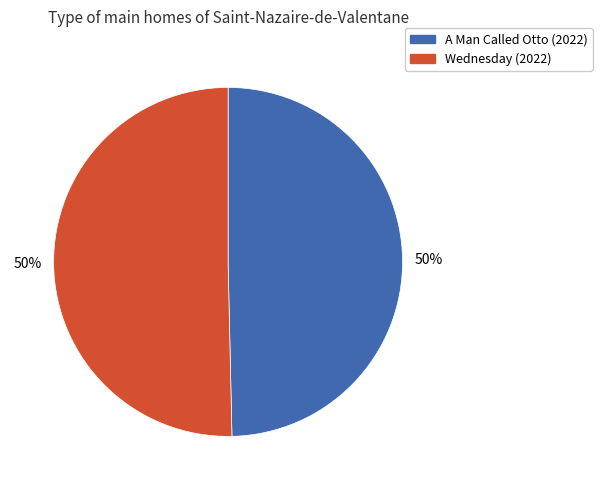

To the nearest percent, what portion does A Man Called Otto (2022) represent?

50%